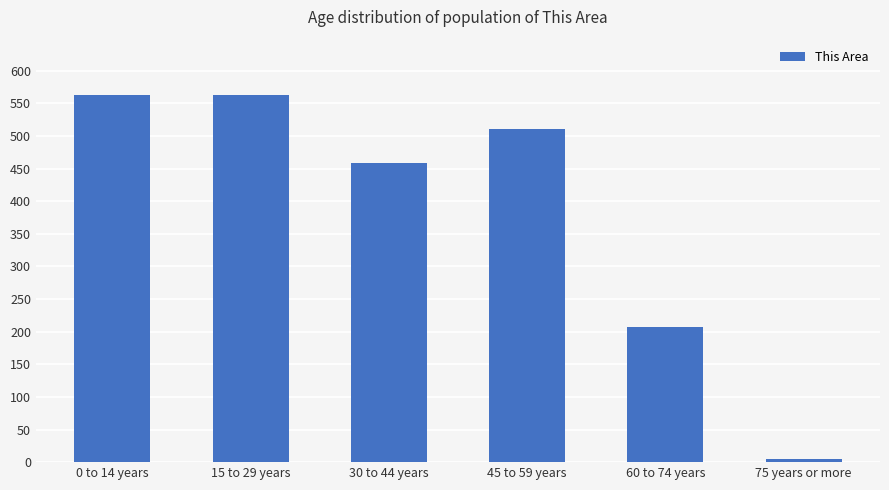

What is the difference between the values at 60 to 74 years and 30 to 44 years?

251